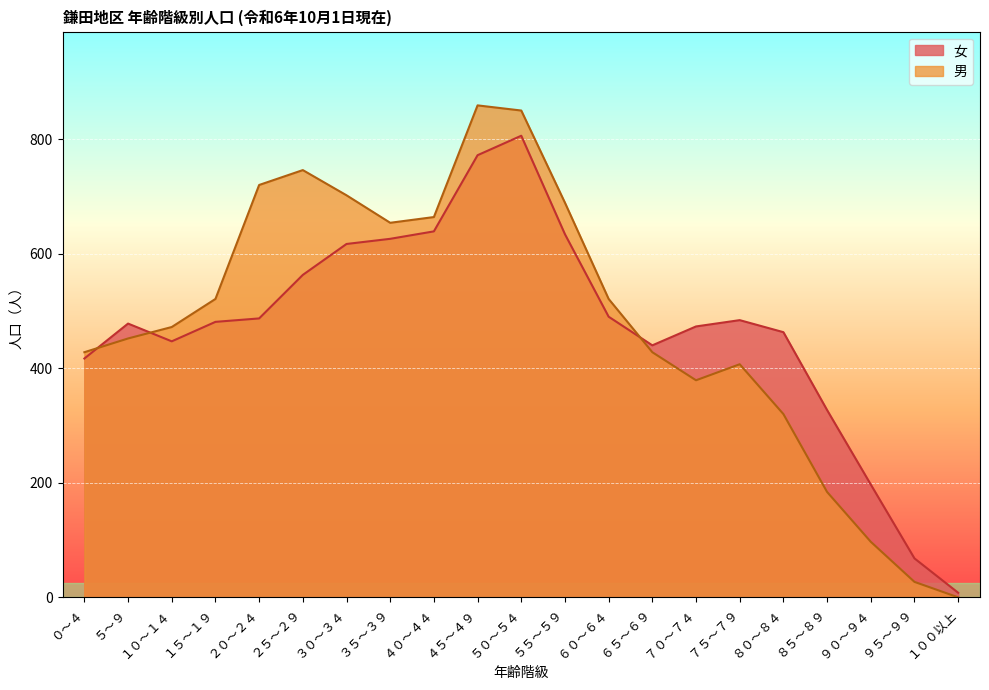

True or false: 女 has a value of 487 at ２０～２４.

True